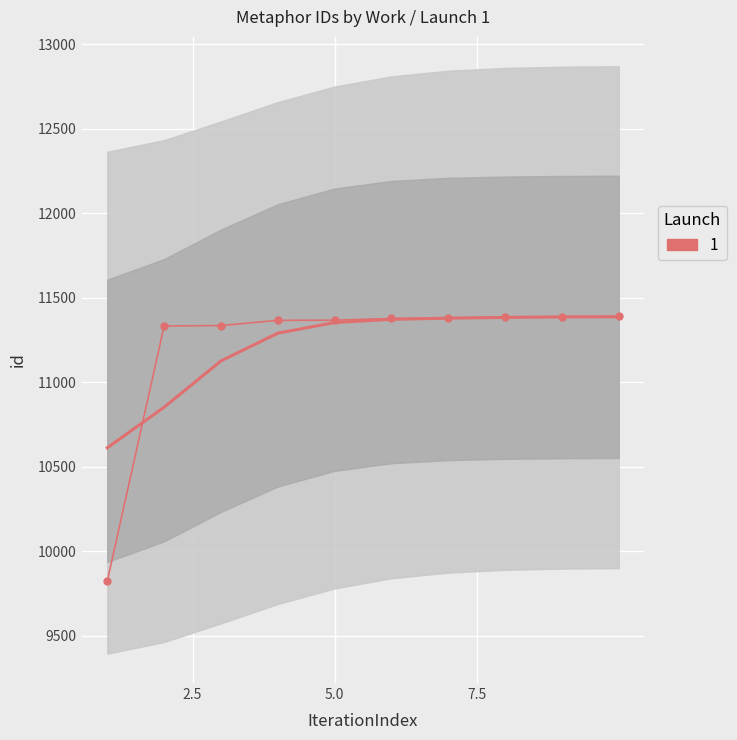

How many lines are shown in the chart?

1